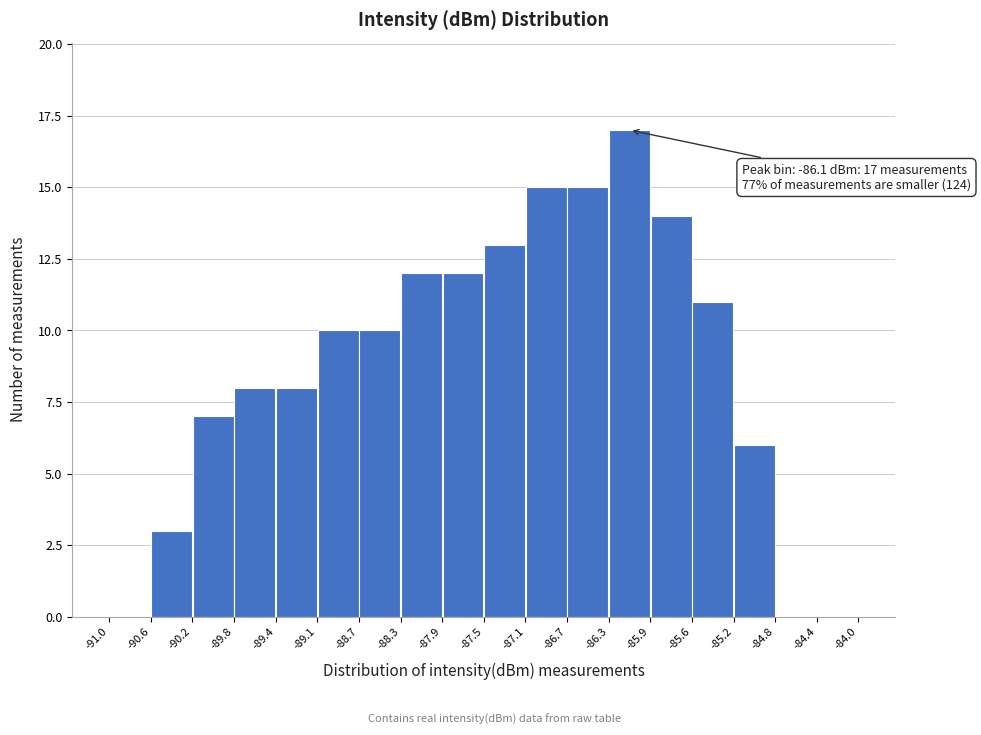

Which range on the x-axis has the tallest bar?

-86.3 to -85.9